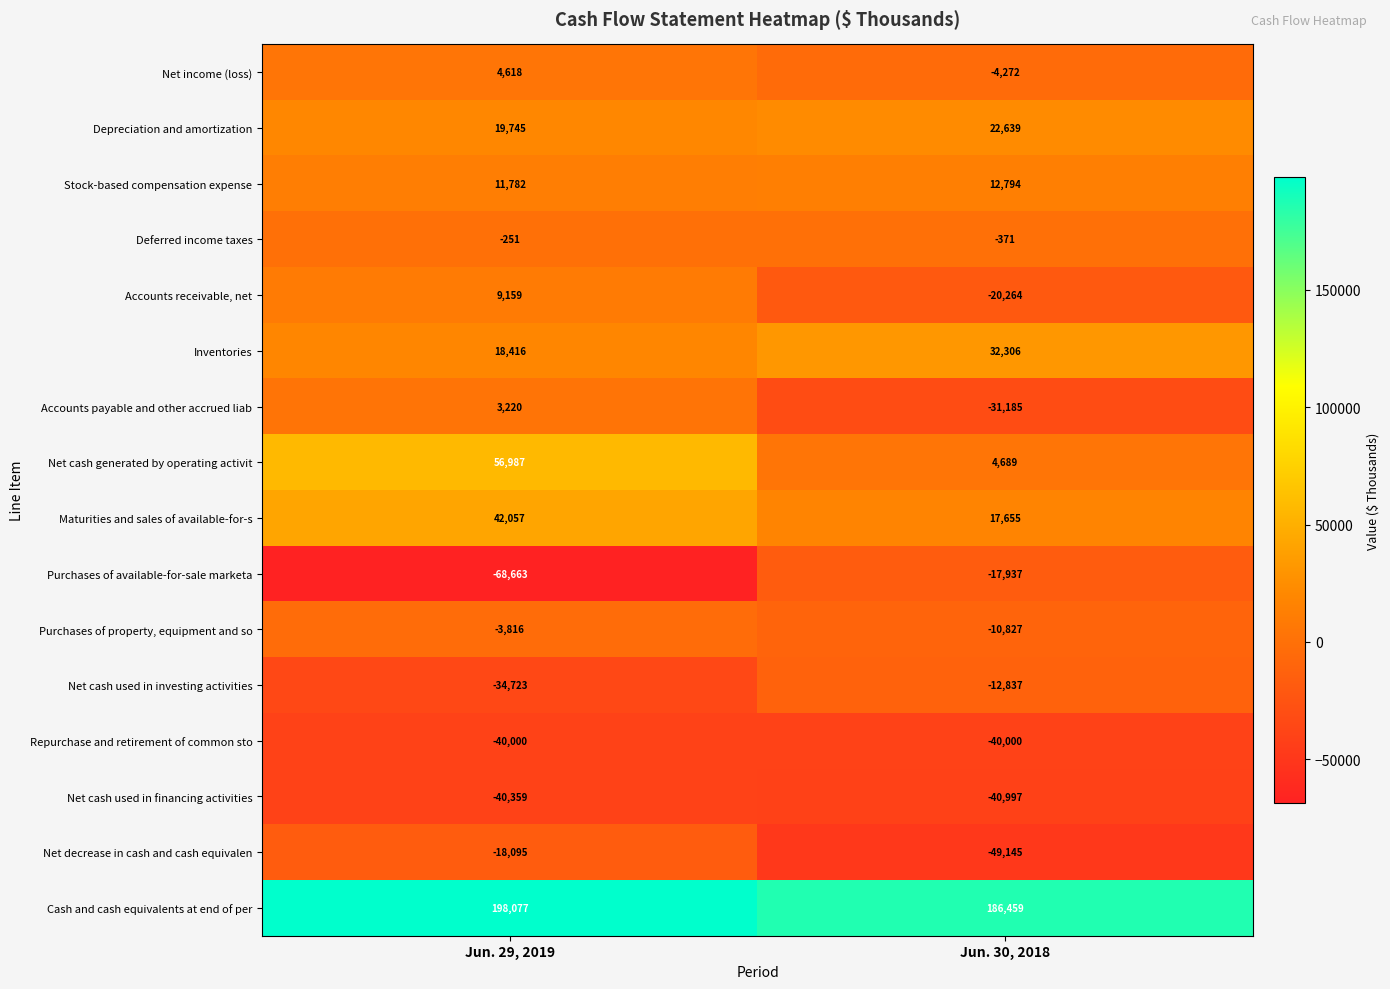

The value of Maturities and sales of available-for-s at Jun. 29, 2019 is 10609. True or false?

False